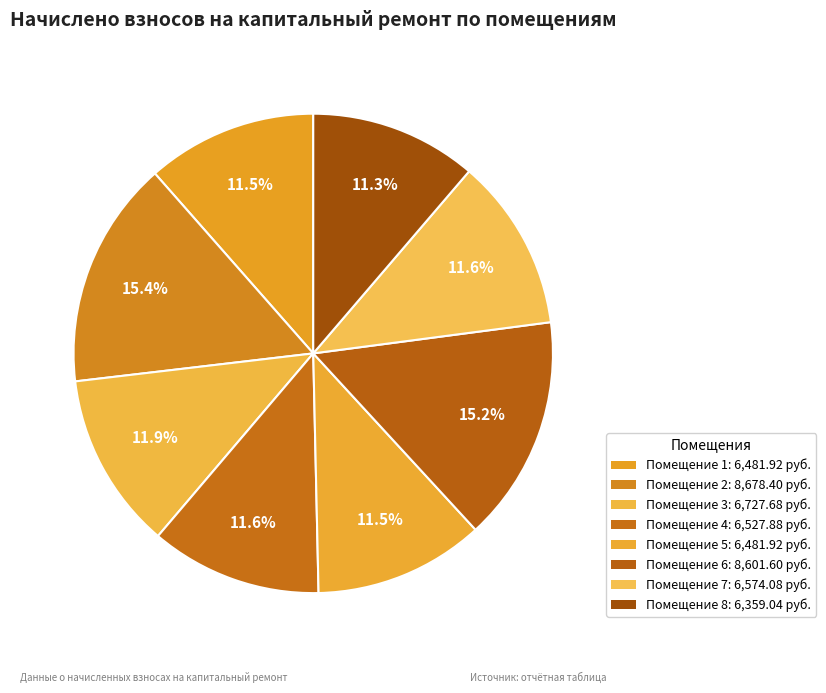

How many segments does this pie chart have?

8